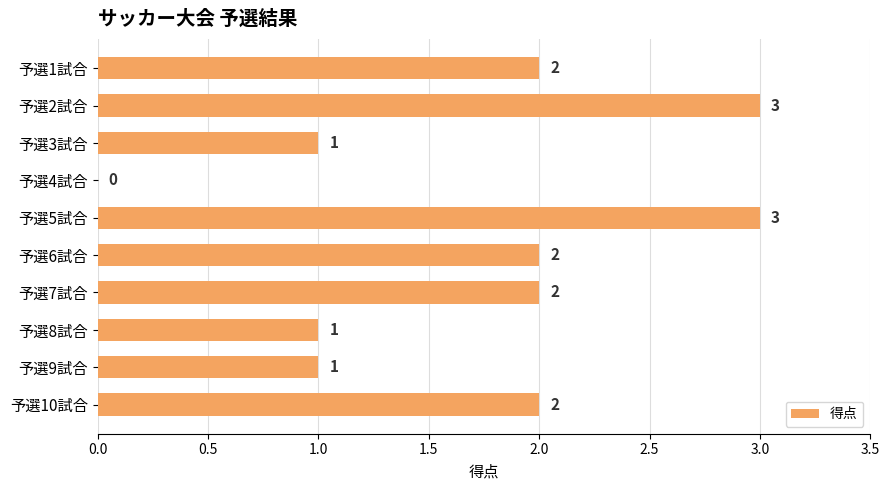

Count the values in the range 1 to 2.

7